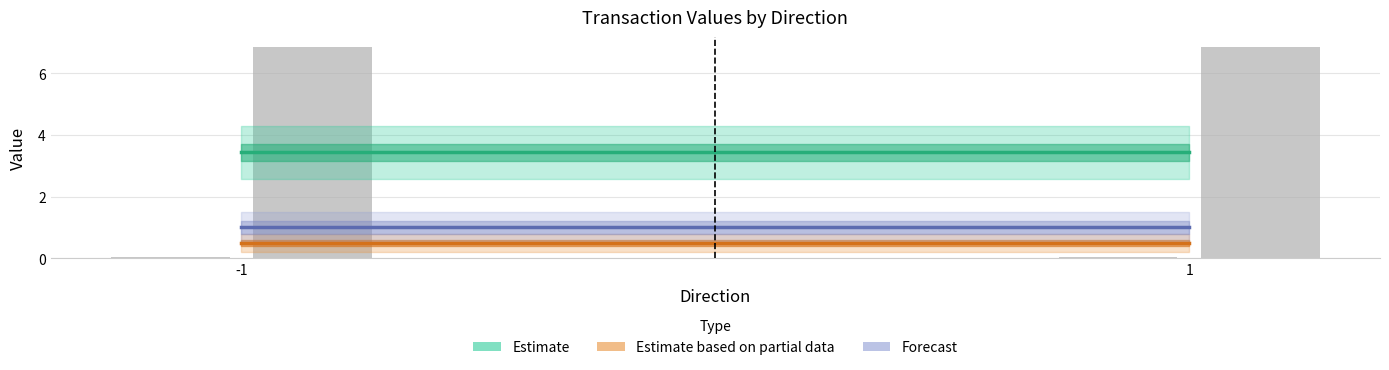

What is the maximum value shown in the chart?

6.8